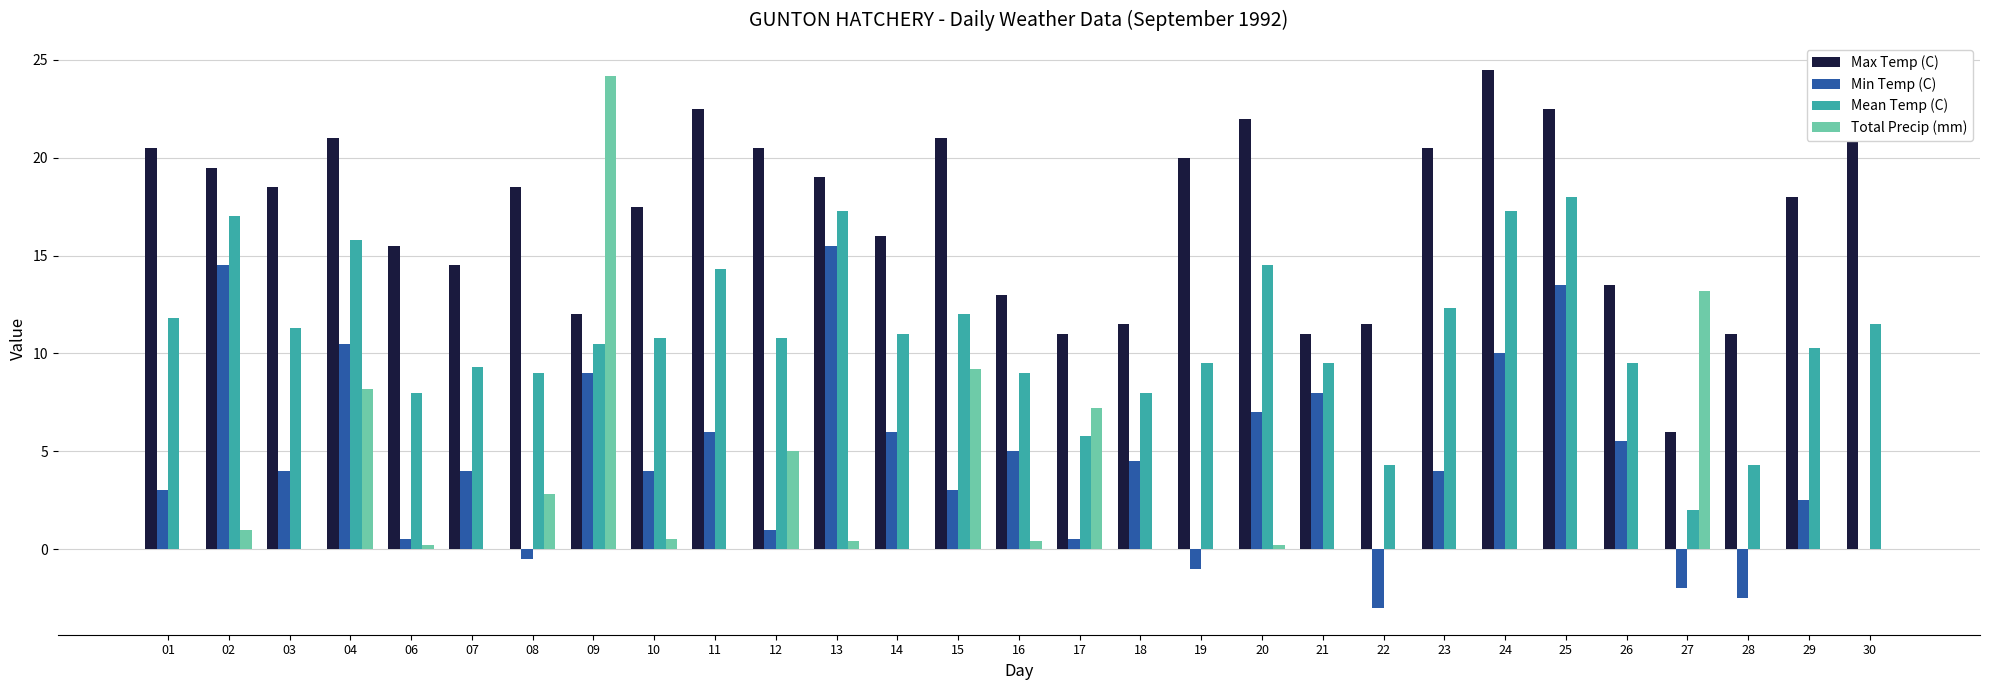

What is the maximum value shown in the chart?

24.5